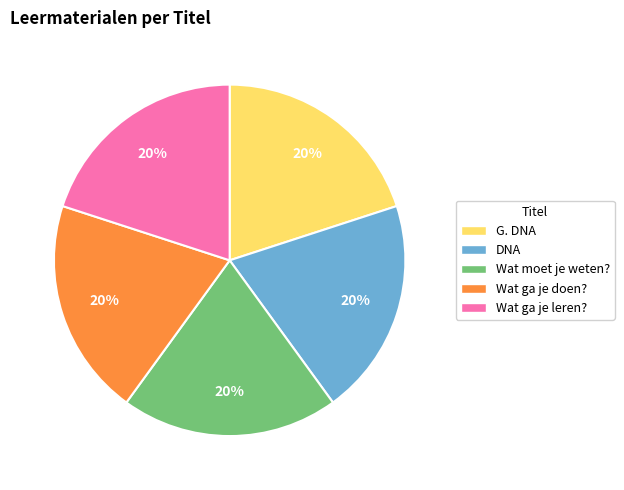

To the nearest percent, what is the combined percentage of DNA and Wat ga je doen??

40%